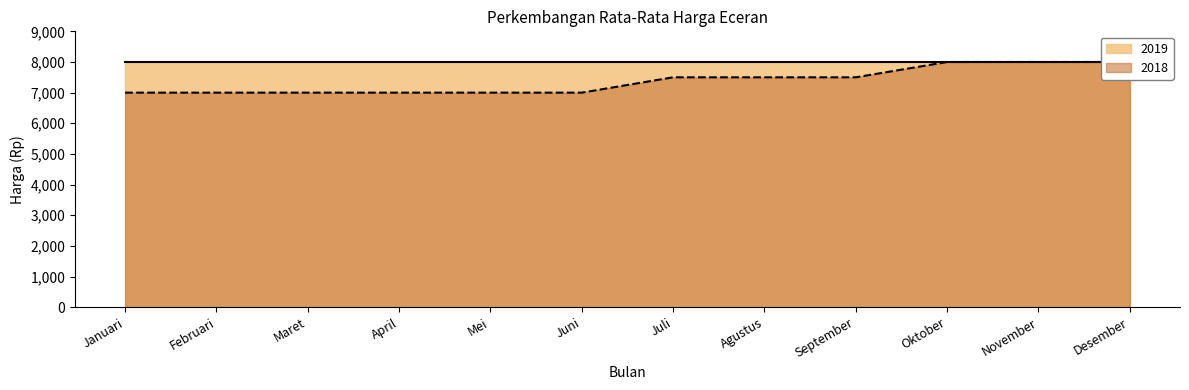

What is the change in value from Januari to September?

+500